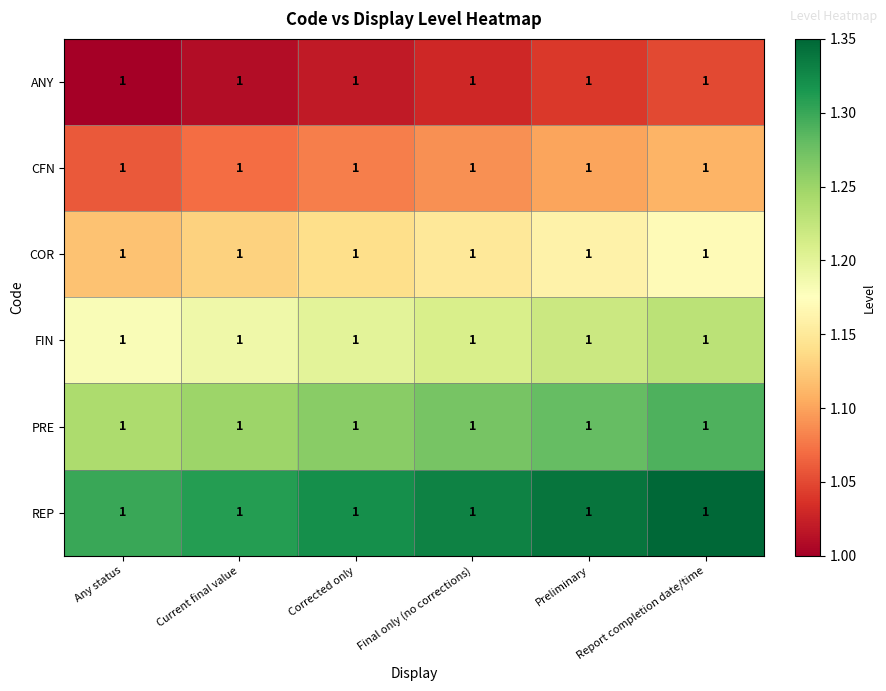

Is the value of COR at Any status greater than the value of CFN at Report completion date/time?

Yes